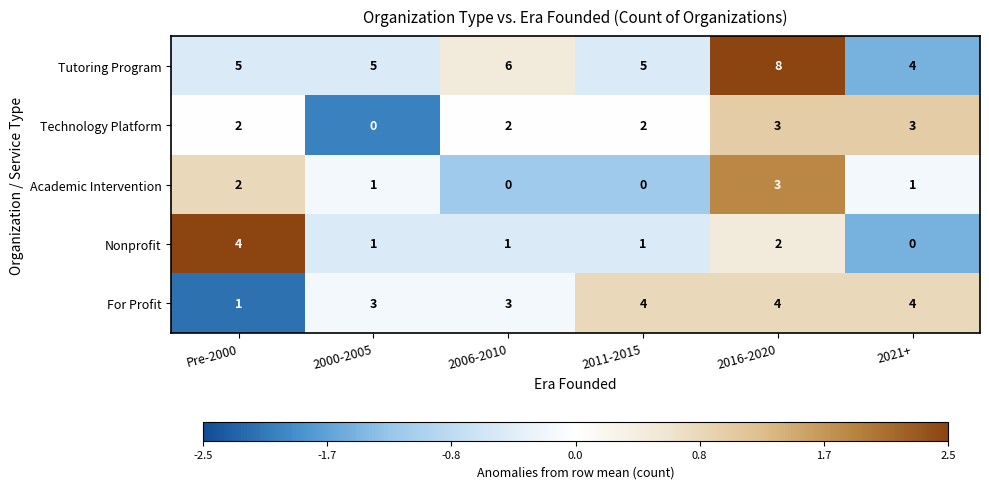

What is the difference between the maximum and minimum values in the Technology Platform series?

3